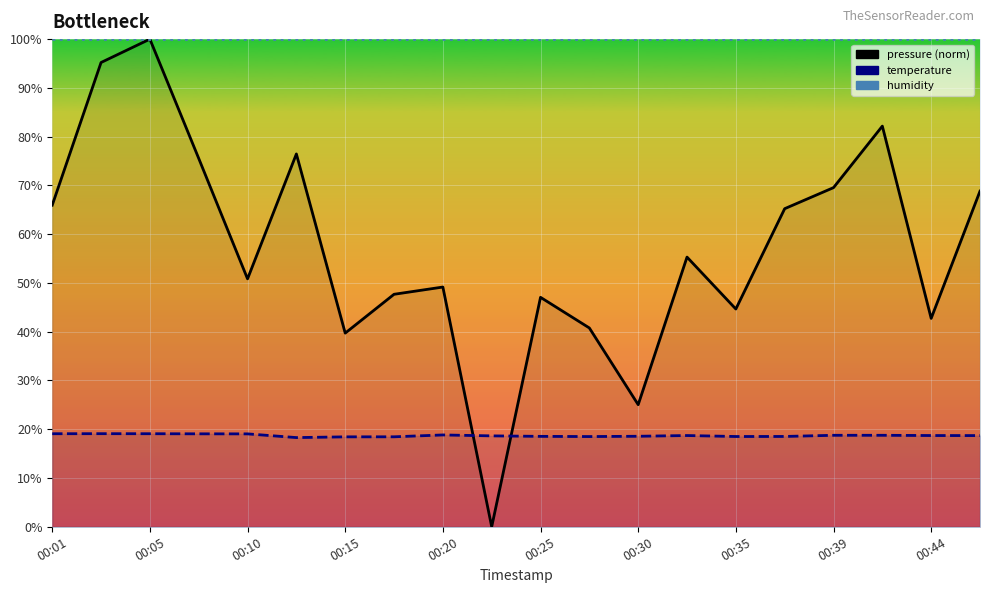

In pressure, how many points are higher than both neighbors (excluding endpoints)?

6